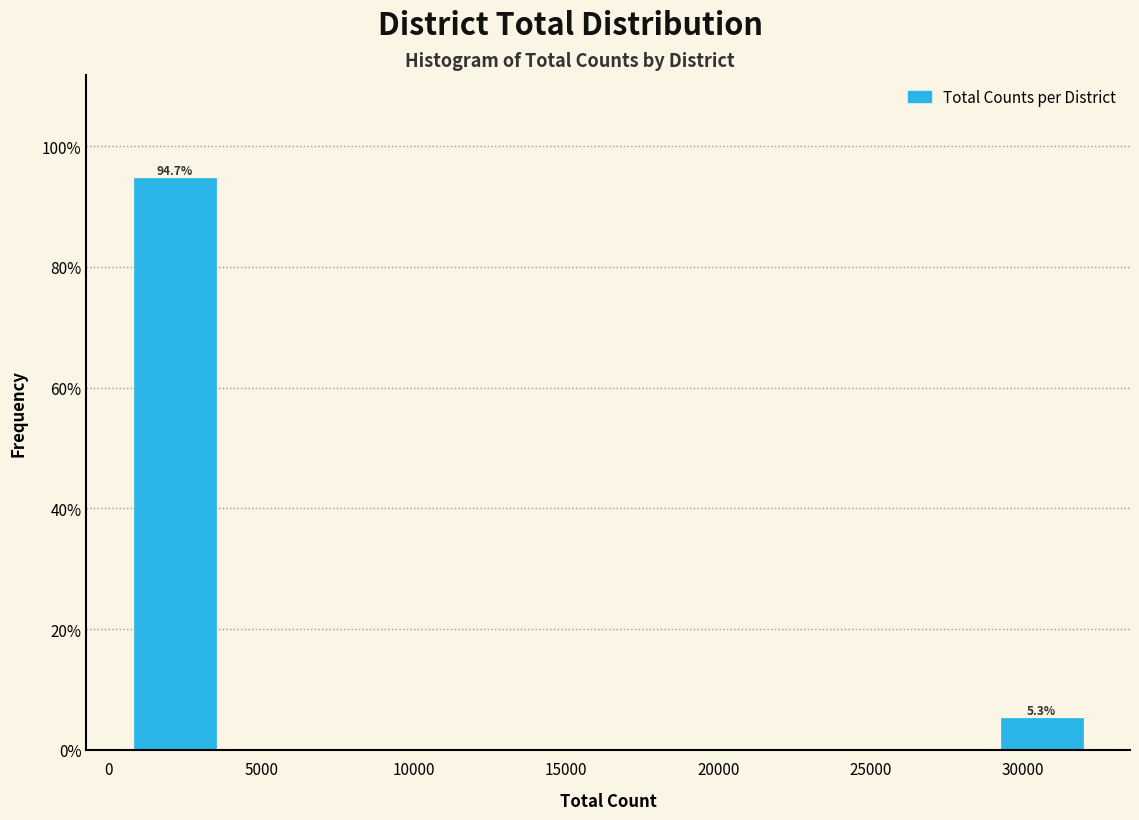

Over which range of the x-axis is the bar tallest?

500 to 3500